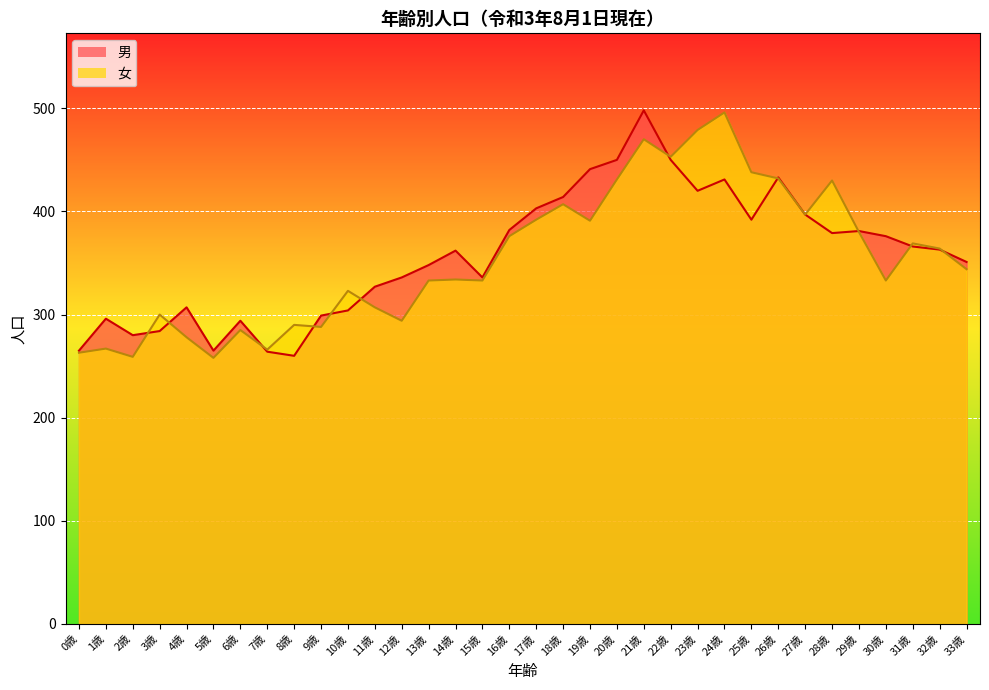

List the labels in order of 女 value, largest first.

24歳, 23歳, 21歳, 22歳, 25歳, 26歳, 20歳, 28歳, 18歳, 27歳, 17歳, 19歳, 29歳, 16歳, 31歳, 32歳, 33歳, 14歳, 13歳, 15歳, 30歳, 10歳, 11歳, 3歳, 12歳, 8歳, 9歳, 6歳, 4歳, 1歳, 7歳, 0歳, 2歳, 5歳